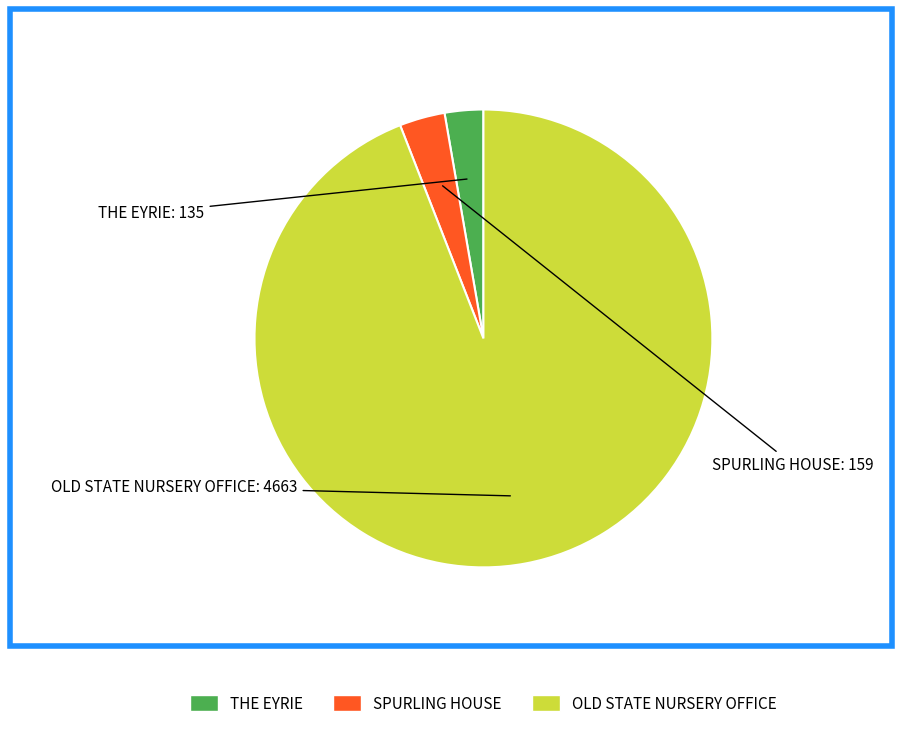

Is there any slice that represents more than half of the pie?

Yes